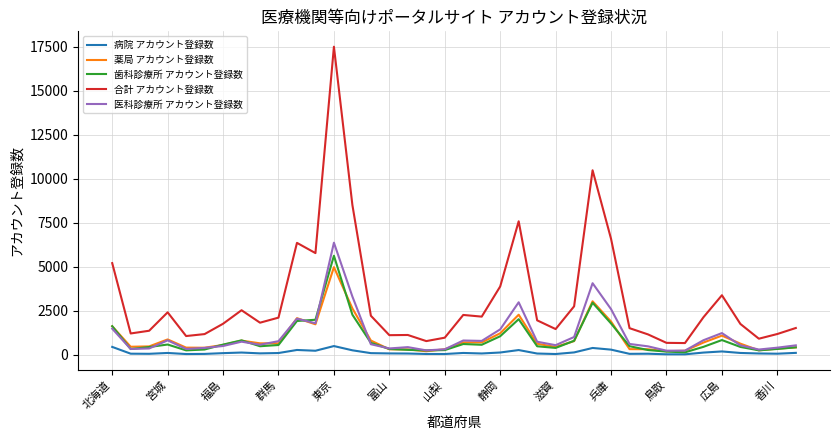

How many lines are shown in the chart?

5